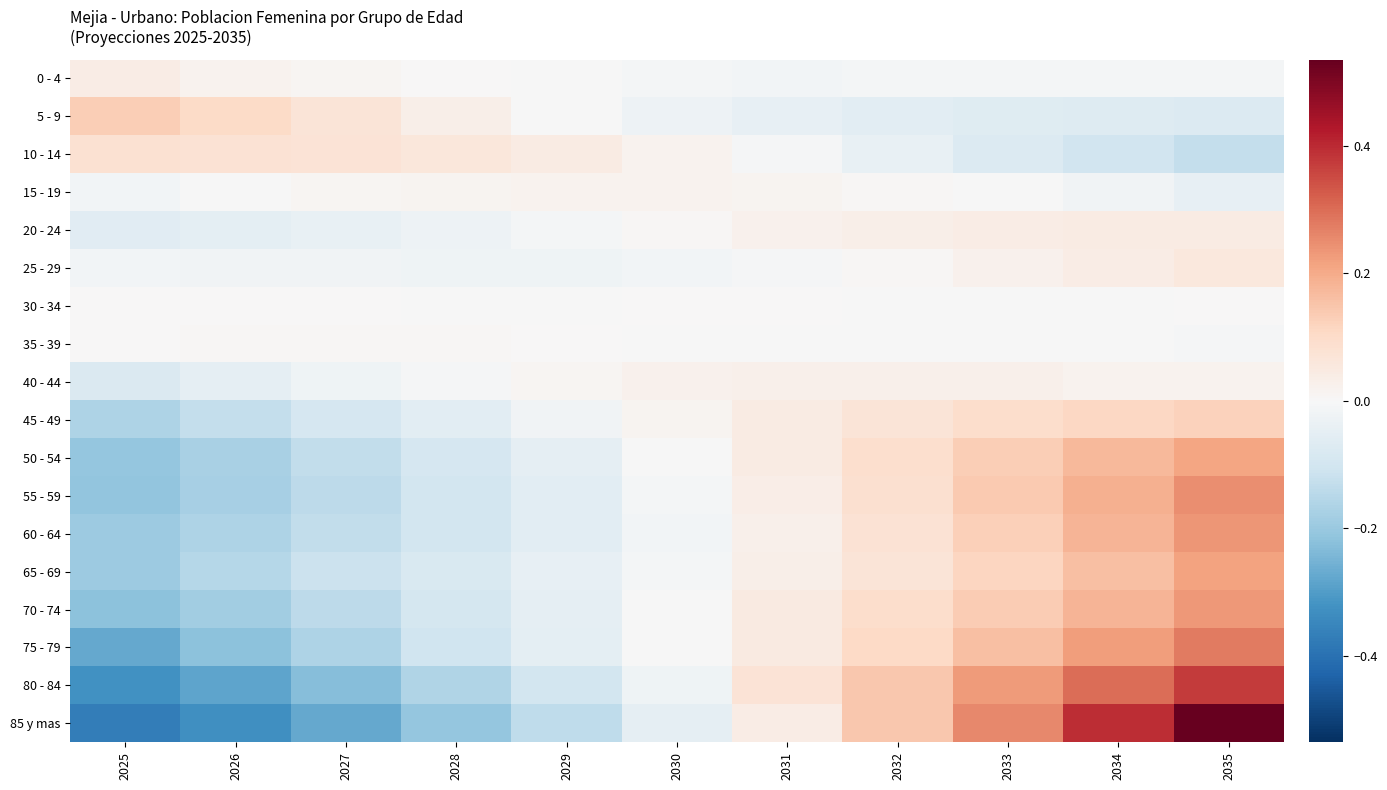

Reading left to right, list all the values displayed in this chart.

0 - 4: 2025=0.0	2026=0.0	2027=0.0	2028=0.0	2029=-0.0	2030=-0.0	2031=-0.0	2032=-0.0	2033=-0.0	2034=-0.0	2035=-0.0
5 - 9: 2025=0.1	2026=0.1	2027=0.1	2028=0.0	2029=-0.0	2030=-0.0	2031=-0.0	2032=-0.1	2033=-0.1	2034=-0.1	2035=-0.1
10 - 14: 2025=0.1	2026=0.1	2027=0.1	2028=0.1	2029=0.0	2030=0.0	2031=-0.0	2032=-0.0	2033=-0.1	2034=-0.1	2035=-0.1
15 - 19: 2025=-0.0	2026=-0.0	2027=0.0	2028=0.0	2029=0.0	2030=0.0	2031=0.0	2032=0.0	2033=-0.0	2034=-0.0	2035=-0.0
20 - 24: 2025=-0.1	2026=-0.1	2027=-0.0	2028=-0.0	2029=-0.0	2030=0.0	2031=0.0	2032=0.0	2033=0.0	2034=0.0	2035=0.0
25 - 29: 2025=-0.0	2026=-0.0	2027=-0.0	2028=-0.0	2029=-0.0	2030=-0.0	2031=-0.0	2032=0.0	2033=0.0	2034=0.0	2035=0.1
30 - 34: 2025=0.0	2026=0.0	2027=0.0	2028=-0.0	2029=-0.0	2030=0.0	2031=0.0	2032=-0.0	2033=-0.0	2034=-0.0	2035=0.0
35 - 39: 2025=0.0	2026=0.0	2027=0.0	2028=0.0	2029=0.0	2030=-0.0	2031=-0.0	2032=-0.0	2033=-0.0	2034=-0.0	2035=-0.0
40 - 44: 2025=-0.1	2026=-0.0	2027=-0.0	2028=-0.0	2029=0.0	2030=0.0	2031=0.0	2032=0.0	2033=0.0	2034=0.0	2035=0.0
45 - 49: 2025=-0.2	2026=-0.1	2027=-0.1	2028=-0.1	2029=-0.0	2030=0.0	2031=0.0	2032=0.1	2033=0.1	2034=0.1	2035=0.1
50 - 54: 2025=-0.2	2026=-0.2	2027=-0.1	2028=-0.1	2029=-0.0	2030=-0.0	2031=0.0	2032=0.1	2033=0.1	2034=0.2	2035=0.2
55 - 59: 2025=-0.2	2026=-0.2	2027=-0.1	2028=-0.1	2029=-0.1	2030=-0.0	2031=0.0	2032=0.1	2033=0.1	2034=0.2	2035=0.2
60 - 64: 2025=-0.2	2026=-0.2	2027=-0.1	2028=-0.1	2029=-0.1	2030=-0.0	2031=0.0	2032=0.1	2033=0.1	2034=0.2	2035=0.2
65 - 69: 2025=-0.2	2026=-0.2	2027=-0.1	2028=-0.1	2029=-0.0	2030=-0.0	2031=0.0	2032=0.1	2033=0.1	2034=0.2	2035=0.2
70 - 74: 2025=-0.2	2026=-0.2	2027=-0.1	2028=-0.1	2029=-0.0	2030=-0.0	2031=0.0	2032=0.1	2033=0.1	2034=0.2	2035=0.2
75 - 79: 2025=-0.3	2026=-0.2	2027=-0.2	2028=-0.1	2029=-0.1	2030=-0.0	2031=0.0	2032=0.1	2033=0.2	2034=0.2	2035=0.3
80 - 84: 2025=-0.3	2026=-0.3	2027=-0.2	2028=-0.2	2029=-0.1	2030=-0.0	2031=0.1	2032=0.1	2033=0.2	2034=0.3	2035=0.4
85 y mas: 2025=-0.4	2026=-0.3	2027=-0.3	2028=-0.2	2029=-0.1	2030=-0.0	2031=0.0	2032=0.1	2033=0.3	2034=0.4	2035=0.5